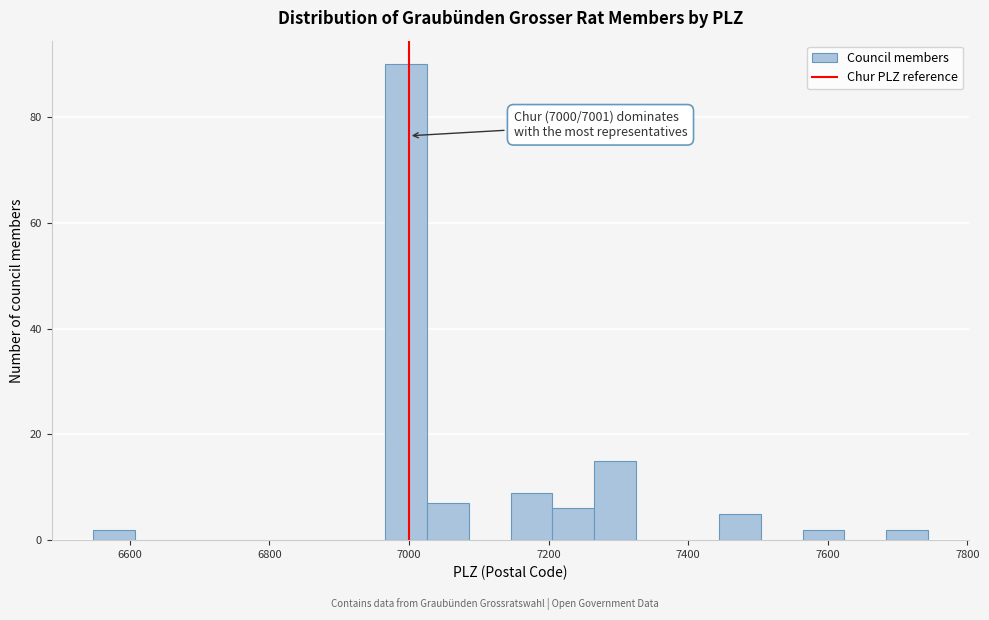

Around what value on the x-axis is the tallest bar? Give the approximate position of its centre, as read against the axis.

7000